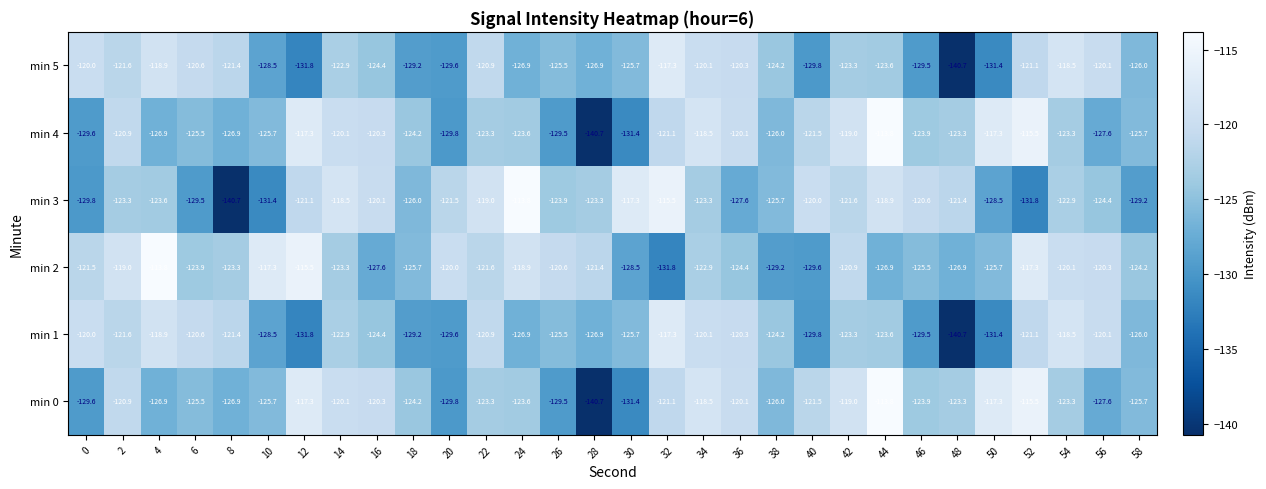

What is the minimum value for min 0?

-140.7